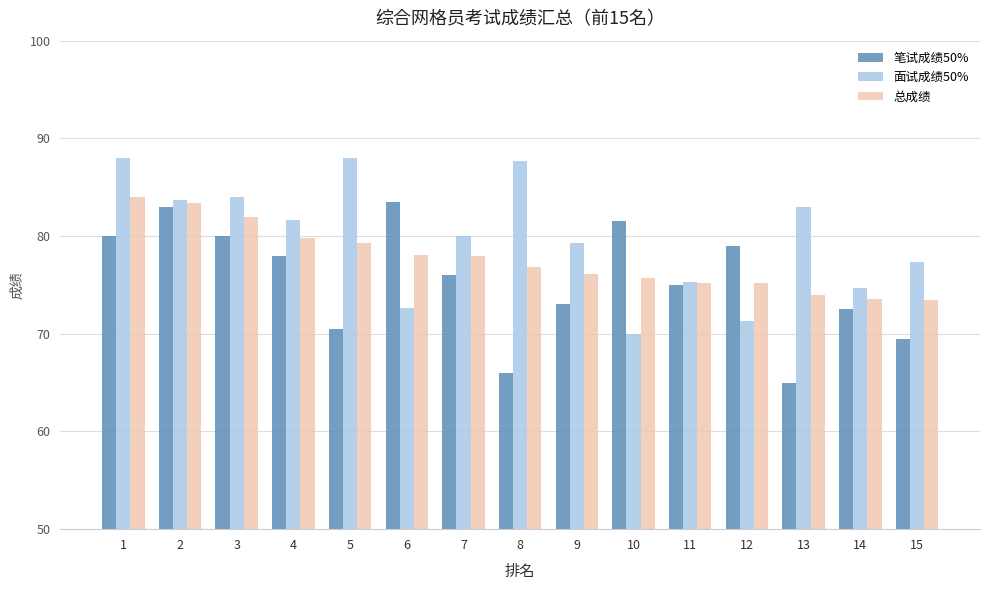

How many bars are there in each group?

3